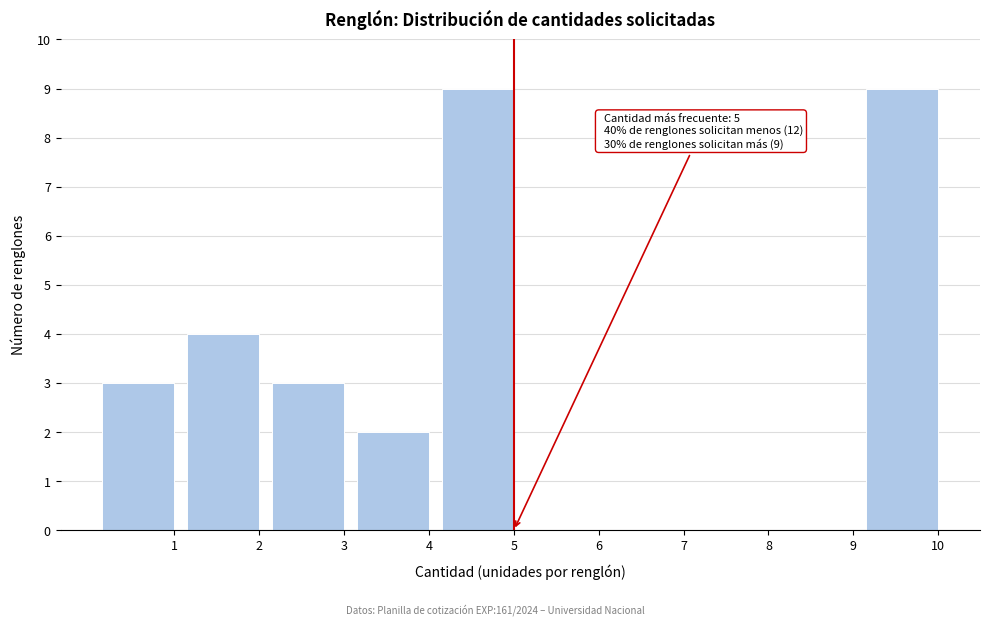

What is the maximum value shown in the chart?

9